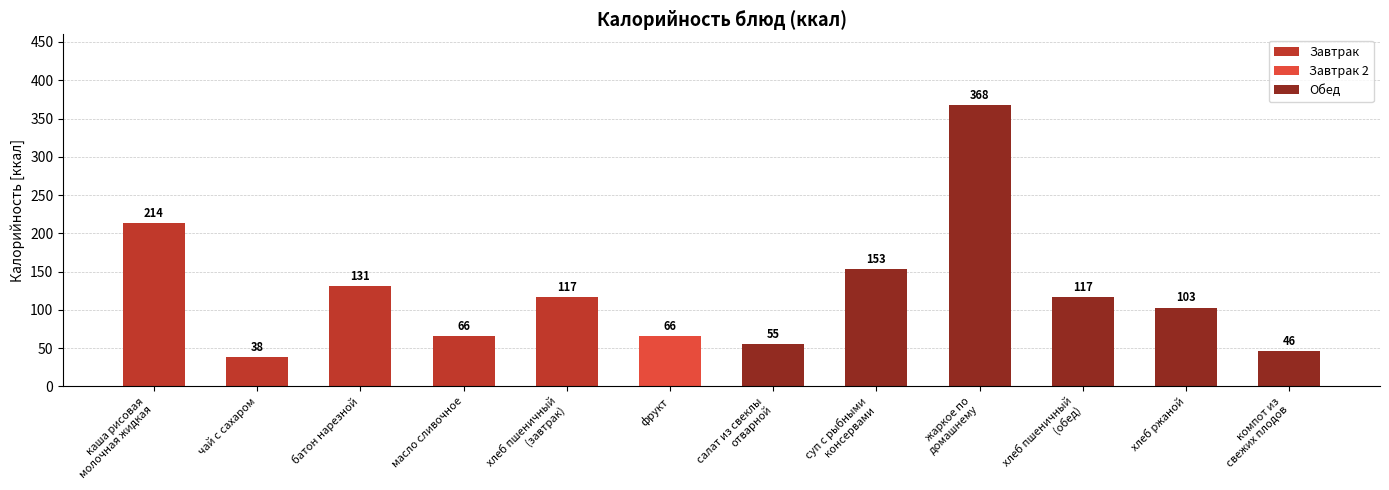

True or false: the data shows 153 at суп с рыбными
консервами.

True